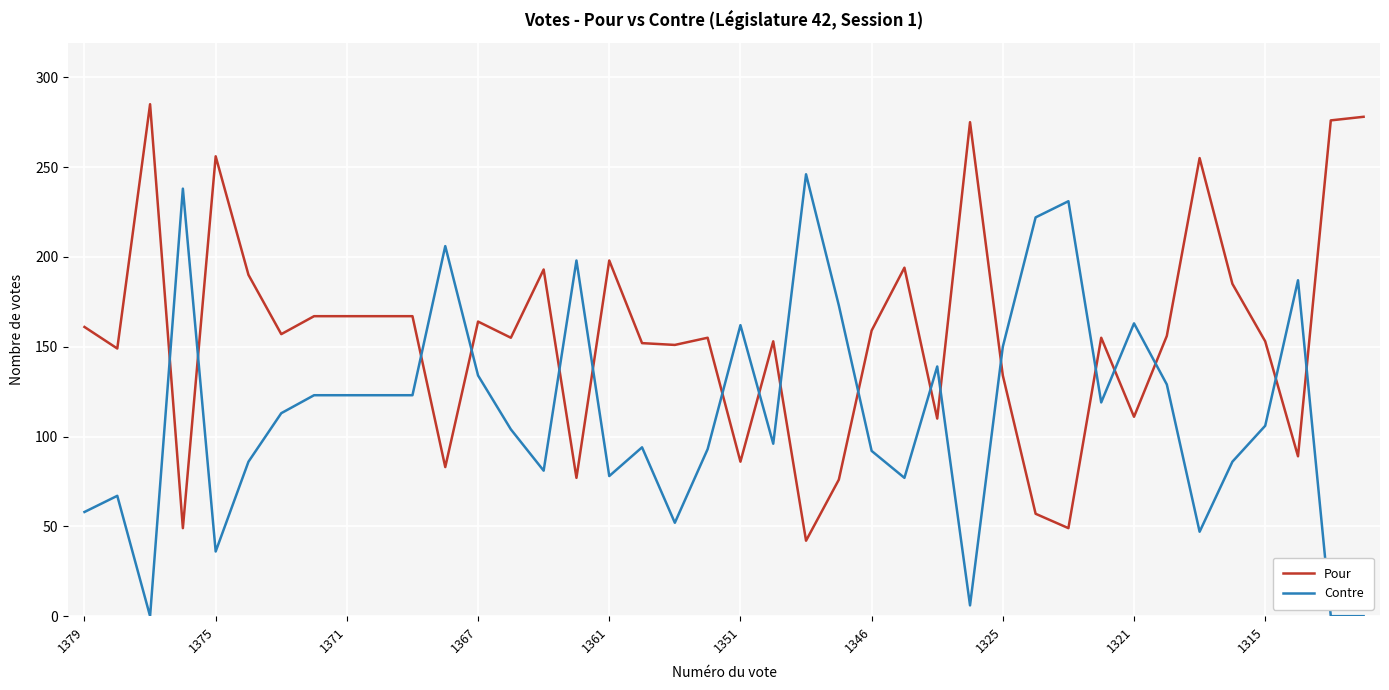

Rank the series by their maximum value, from highest to lowest.

Pour, Contre